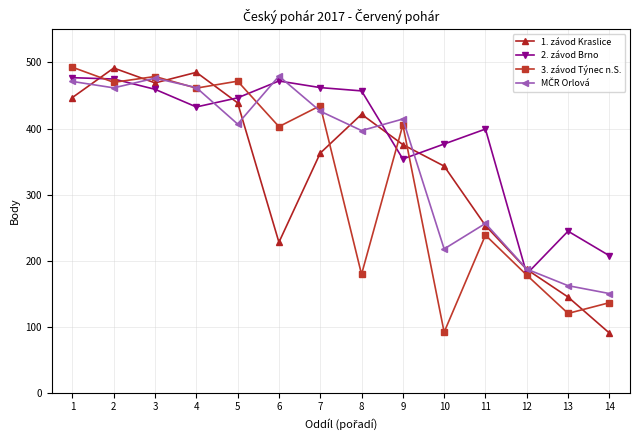

Which series has the largest total across all categories?

2. závod Brno